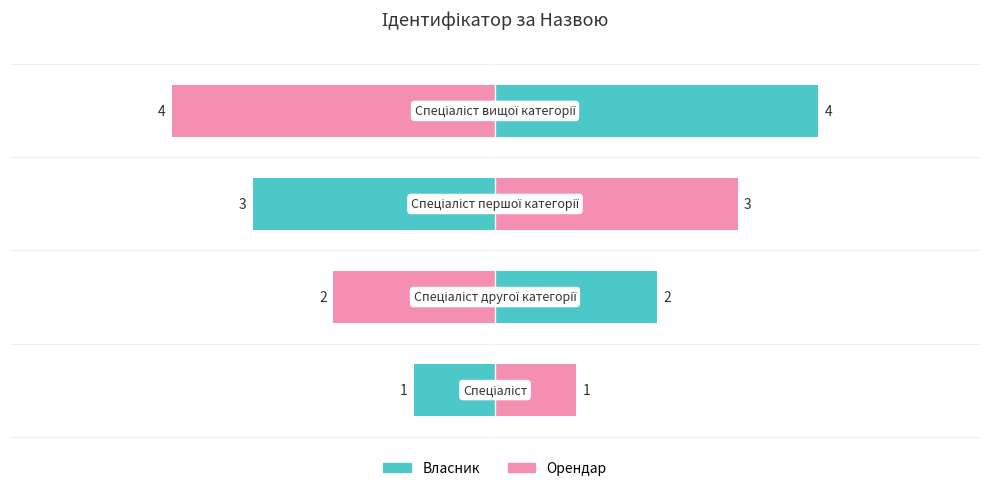

What is the difference between the maximum and second lowest values?

2